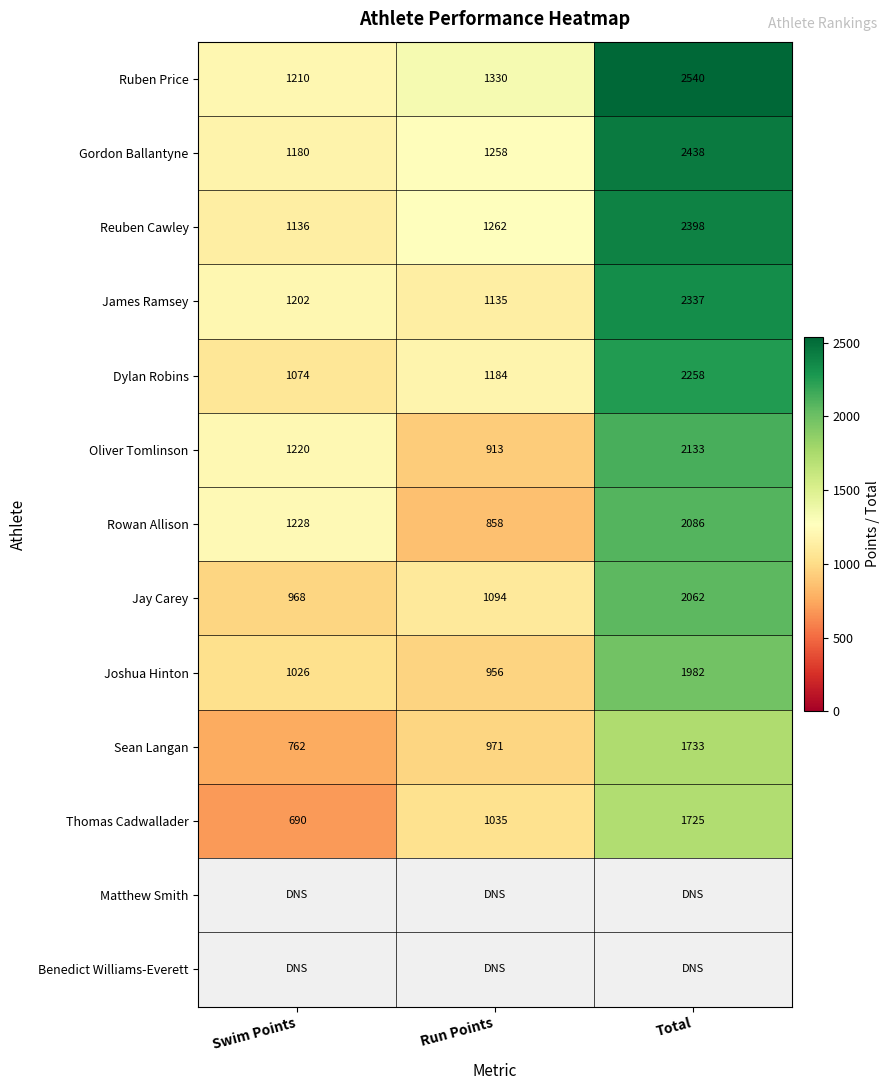

At which label is Jay Carey closest to 1515?

Run Points